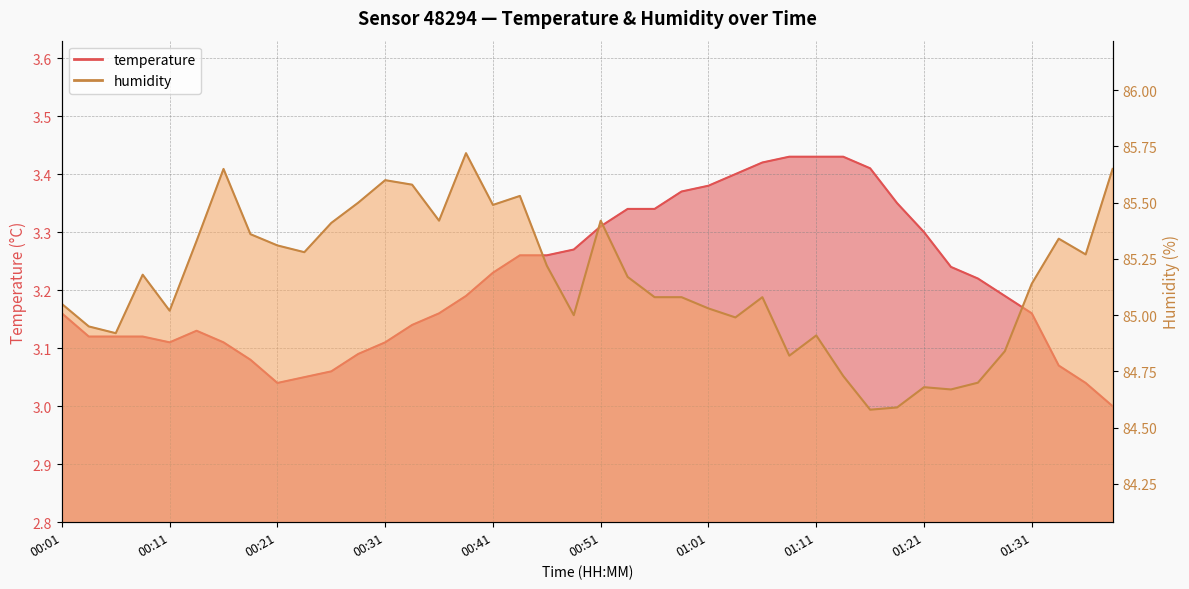

How many lines are shown in the chart?

2